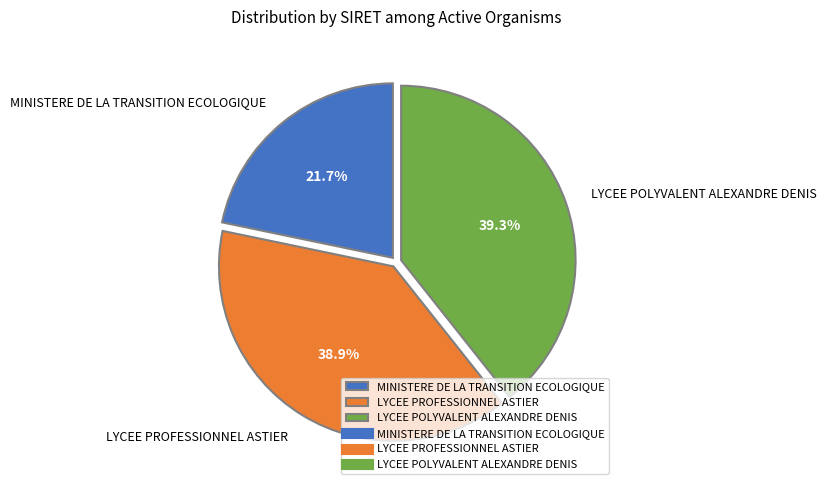

What is the smallest slice in the pie chart?

MINISTERE DE LA TRANSITION ECOLOGIQUE